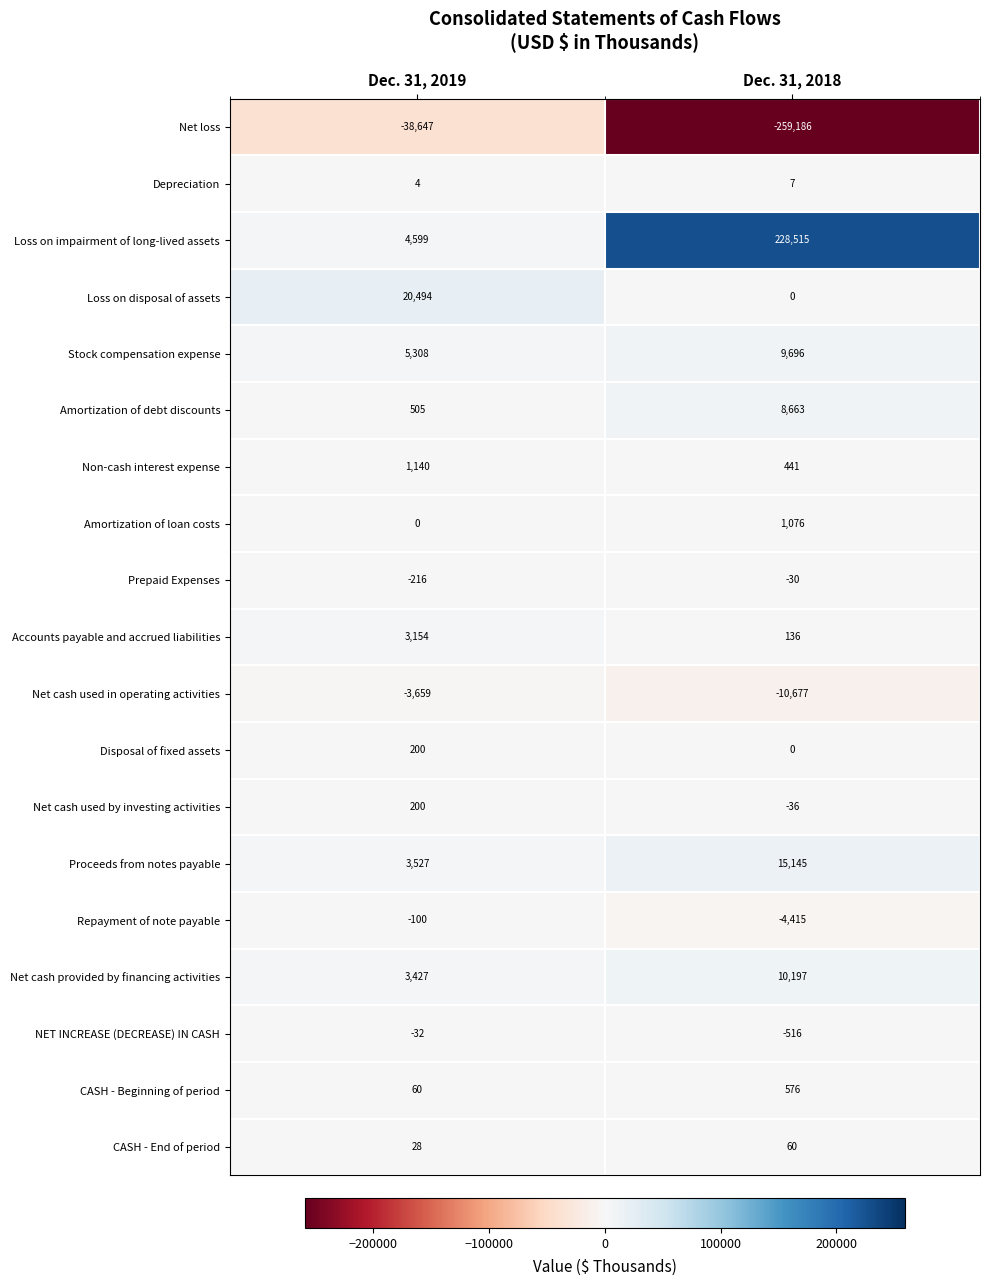

Which series has the largest range (max minus min)?

Loss on impairment of long-lived assets